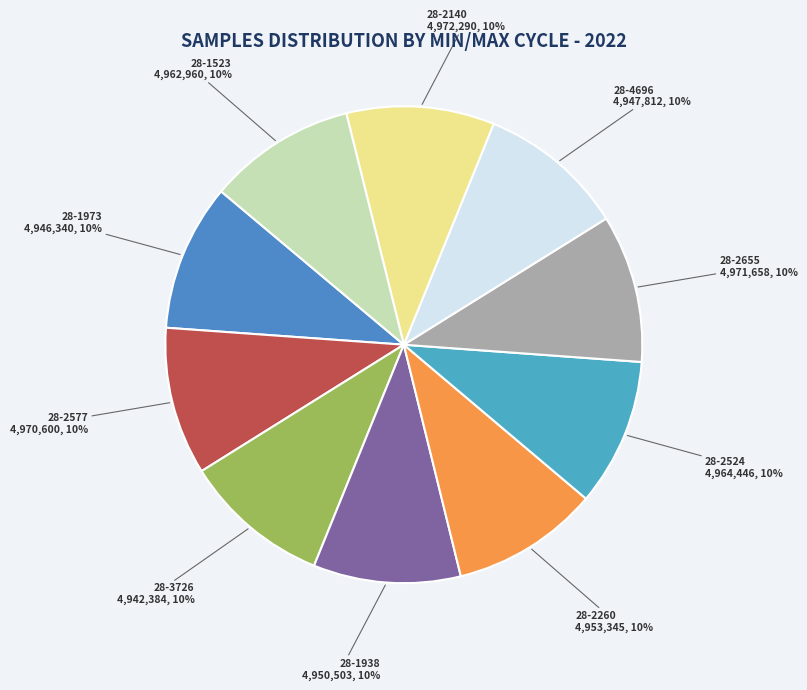

To the nearest percent, what is the average slice percentage?

10%